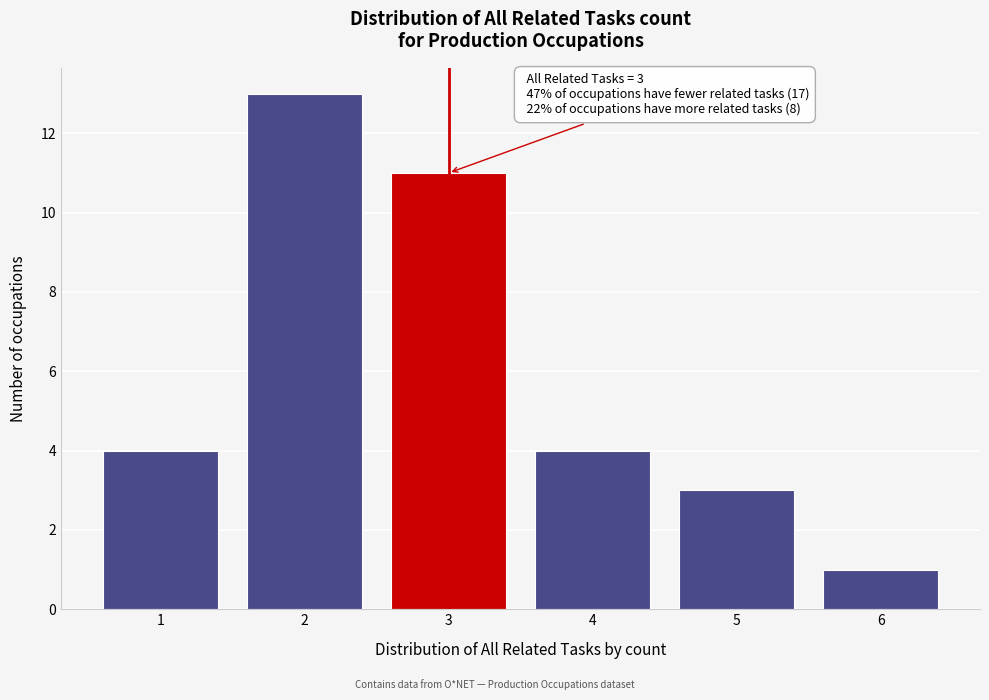

Reading left to right, what are all the values shown in this chart?

1=4	2=13	3=11	4=4	5=3	6=1